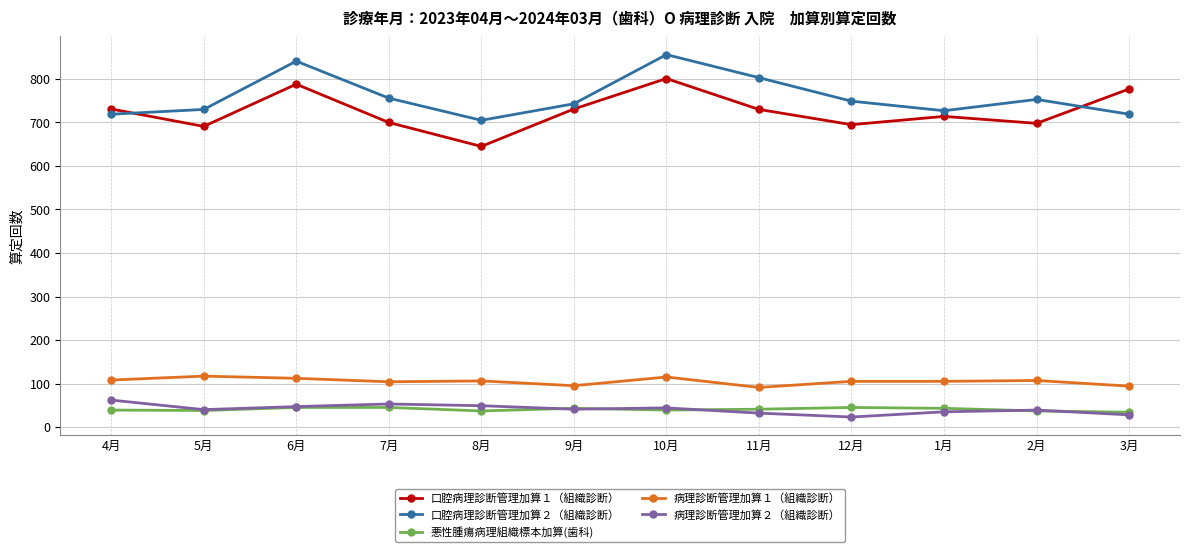

What are all the series names shown in the legend?

口腔病理診断管理加算１（組織診断）, 口腔病理診断管理加算２（組織診断）, 悪性腫瘍病理組織標本加算(歯科), 病理診断管理加算１（組織診断）, 病理診断管理加算２（組織診断）